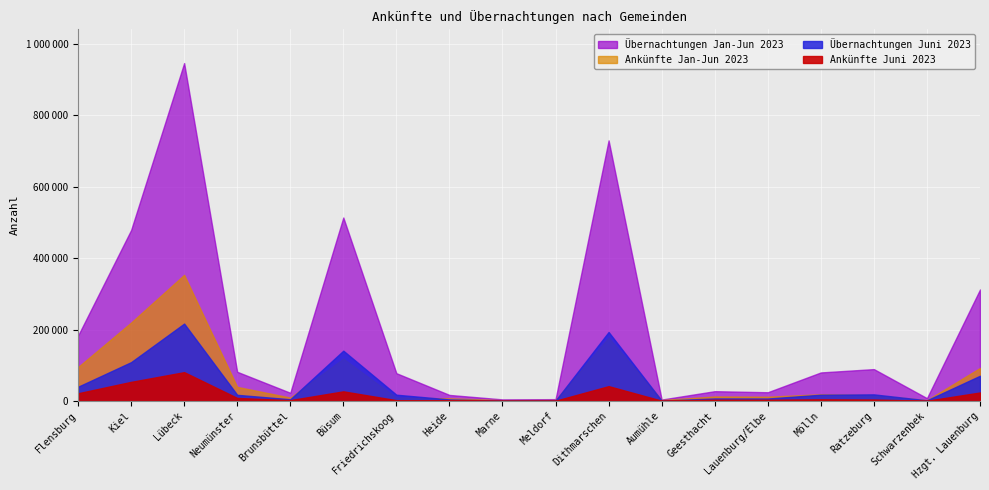

What is the maximum value shown in the chart?

946782